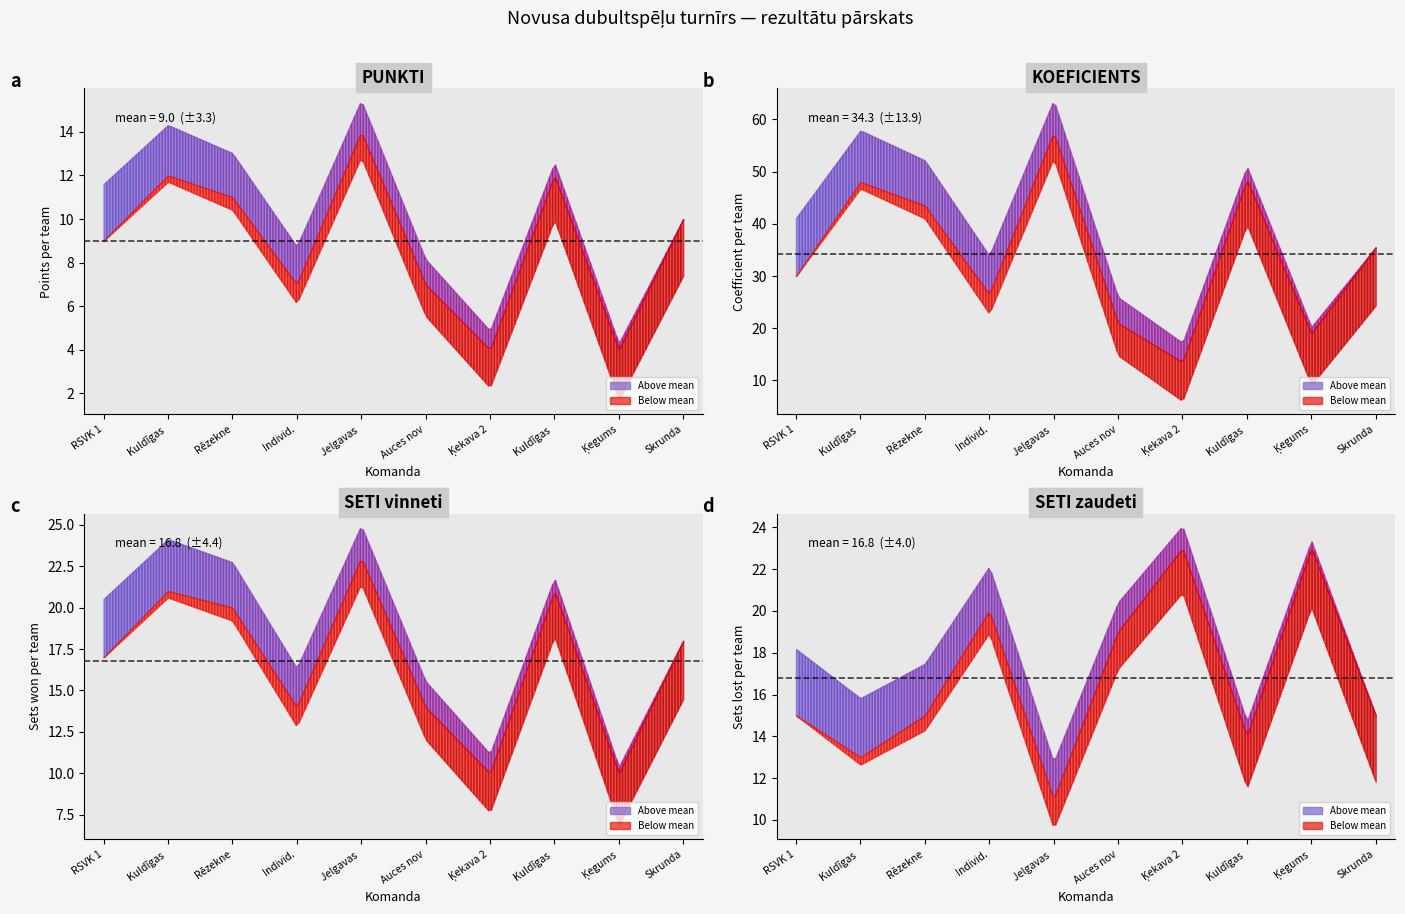

In KOEFICIENTS, how many points are higher than both neighbors (excluding endpoints)?

3